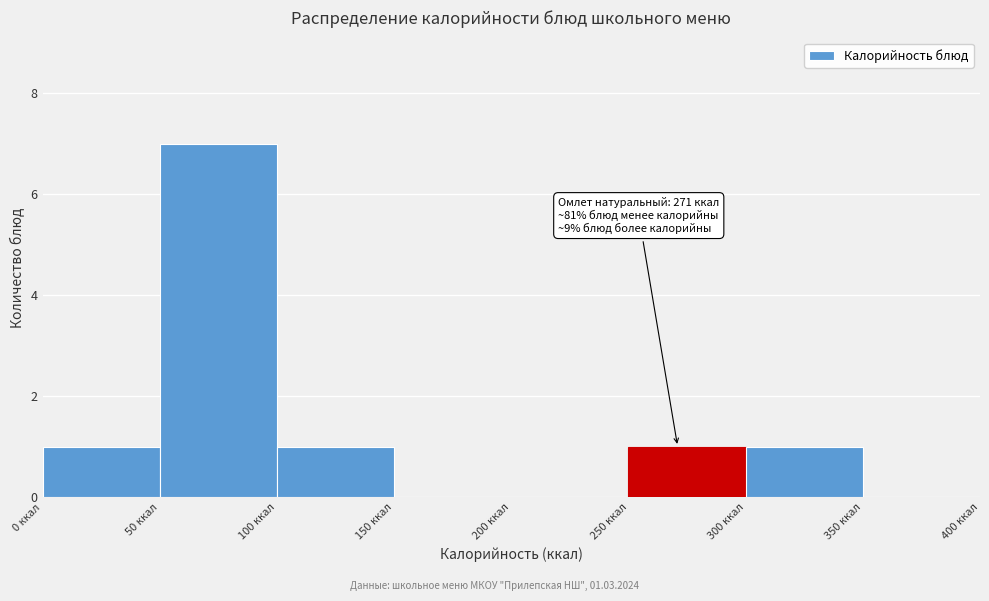

Over which range of the x-axis is the bar tallest?

50 to 100